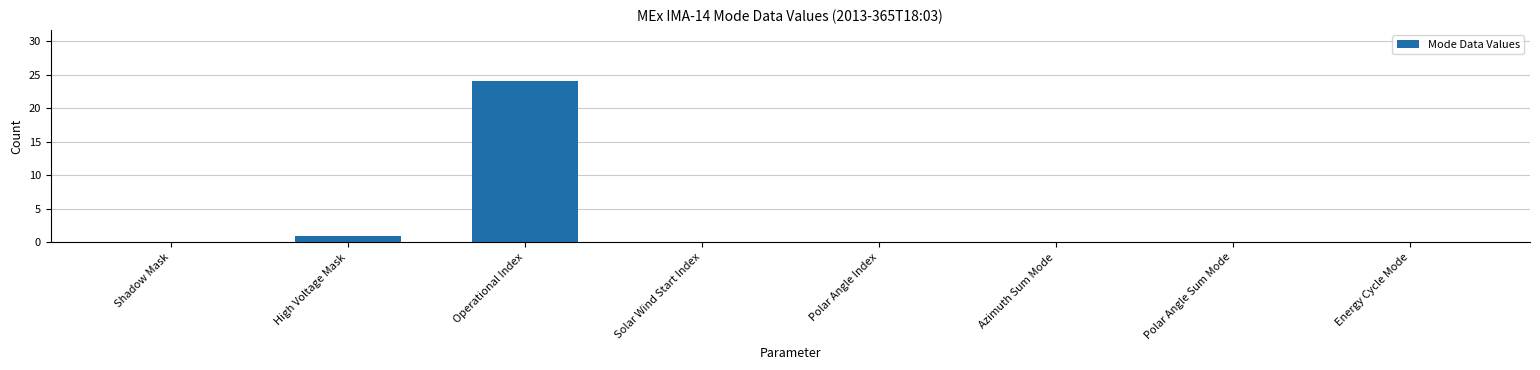

Reading right to left, list all the values displayed in this chart.

Energy Cycle Mode=0	Polar Angle Sum Mode=0	Azimuth Sum Mode=0	Polar Angle Index=0	Solar Wind Start Index=0	Operational Index=24	High Voltage Mask=1	Shadow Mask=0